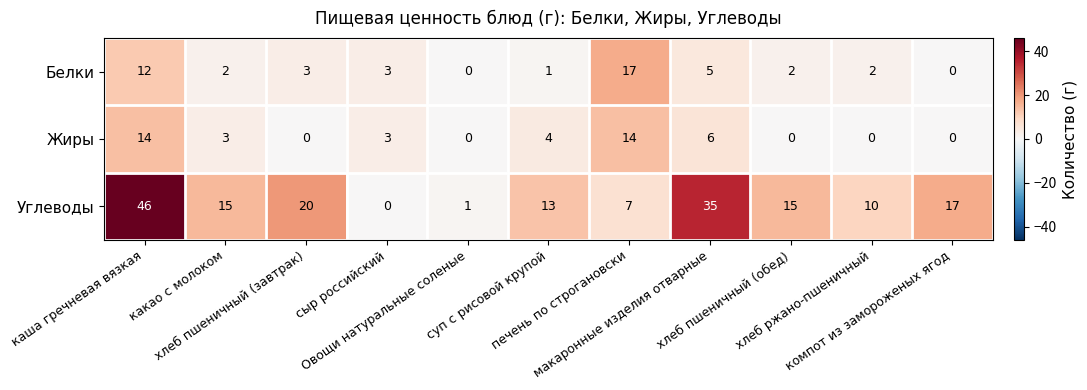

Which series has the largest total across all categories?

Углеводы